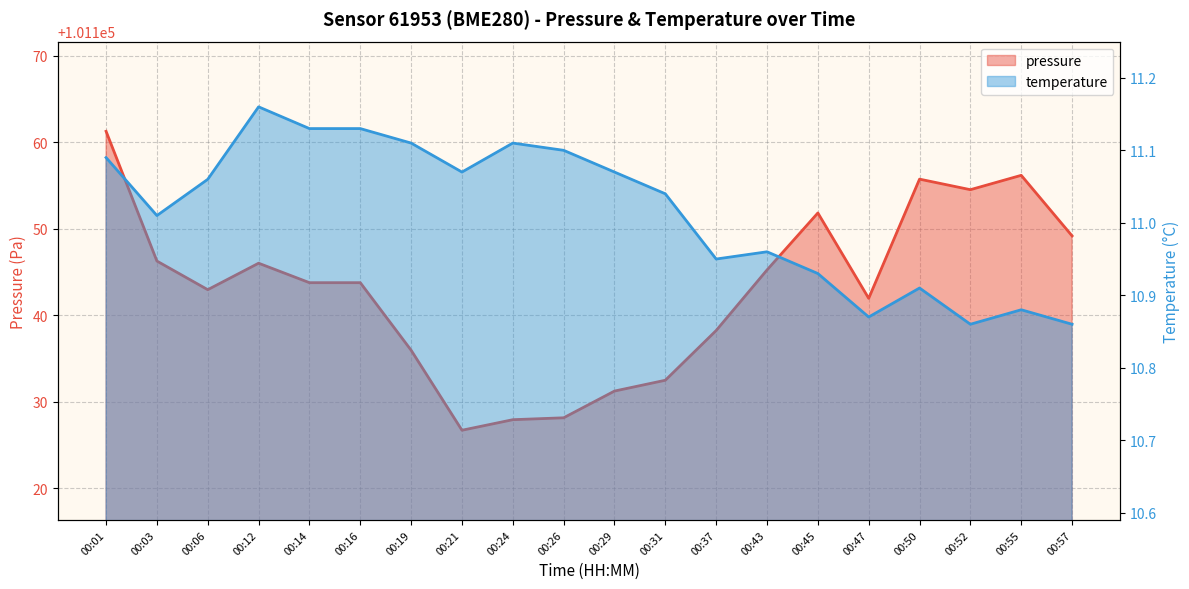

Is the value of pressure at 00:03 greater than the value of temperature at 00:21?

Yes